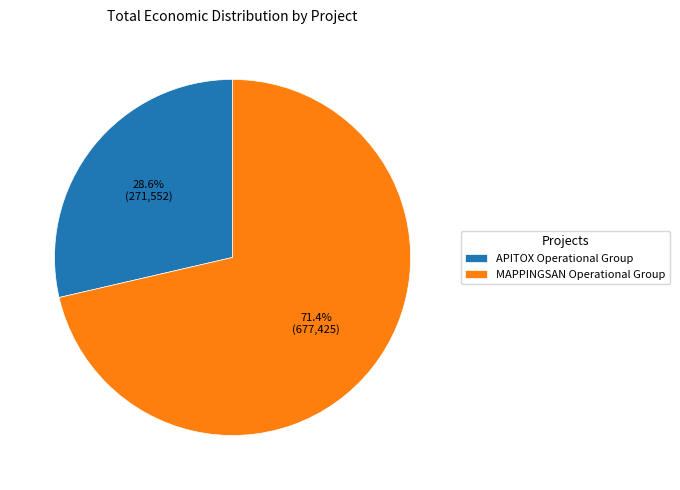

To the nearest percent, what is the combined percentage of APITOX Operational Group and MAPPINGSAN Operational Group?

100%